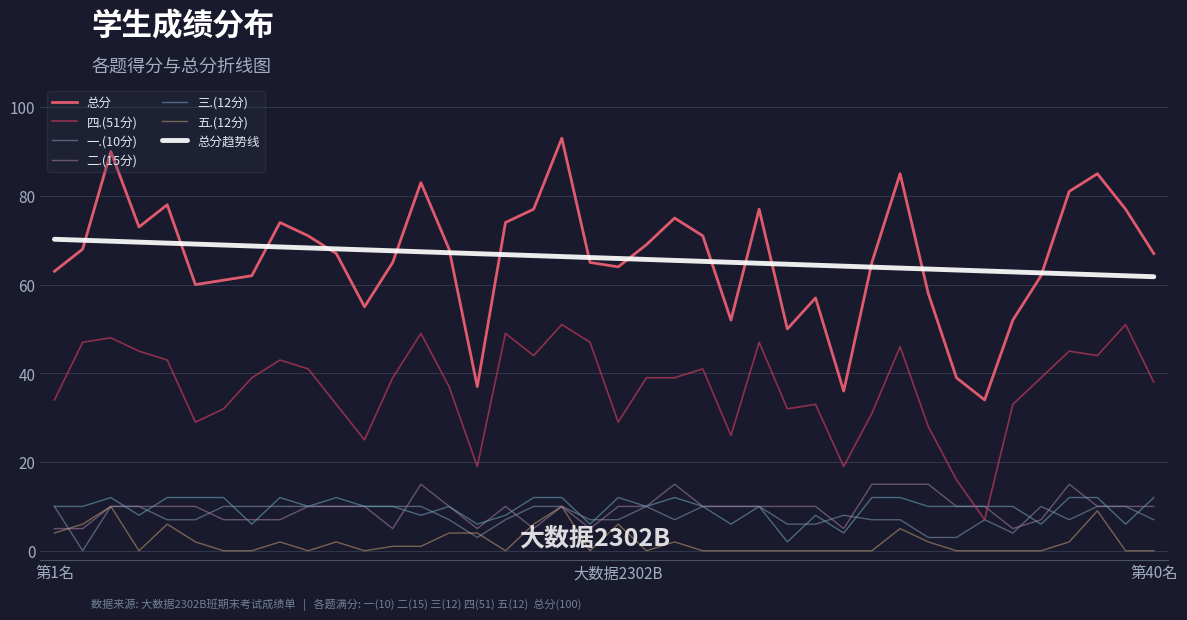

Which series has the largest total across all categories?

总分